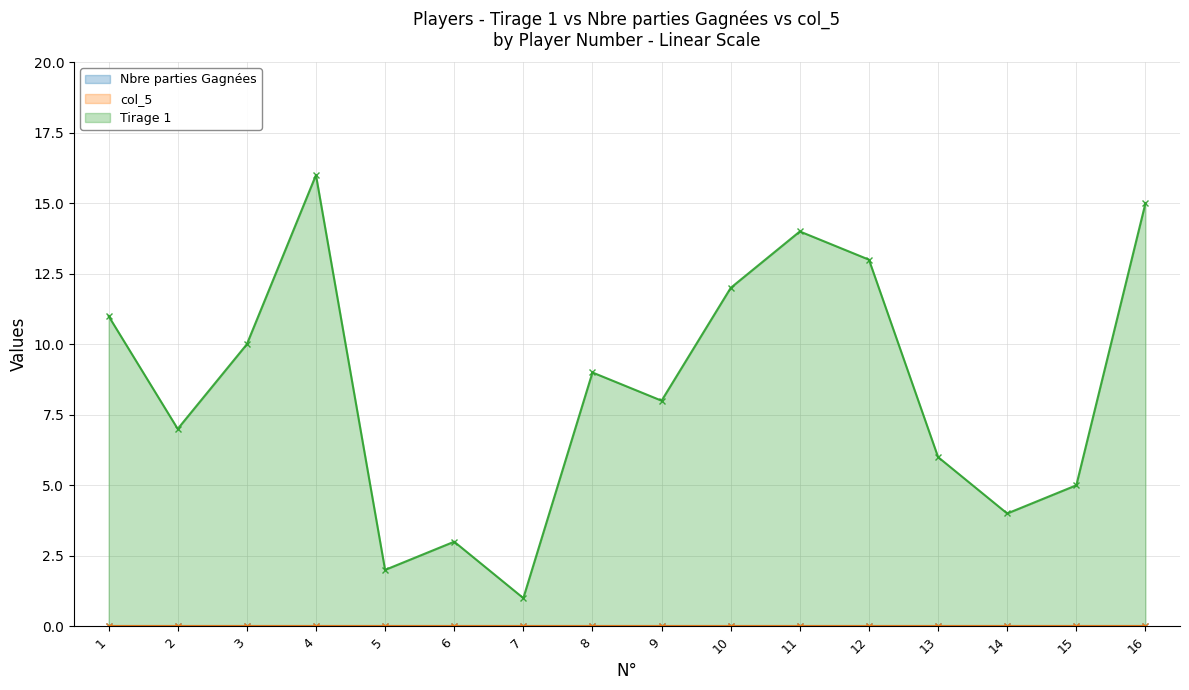

Which series has the largest total across all categories?

Tirage 1